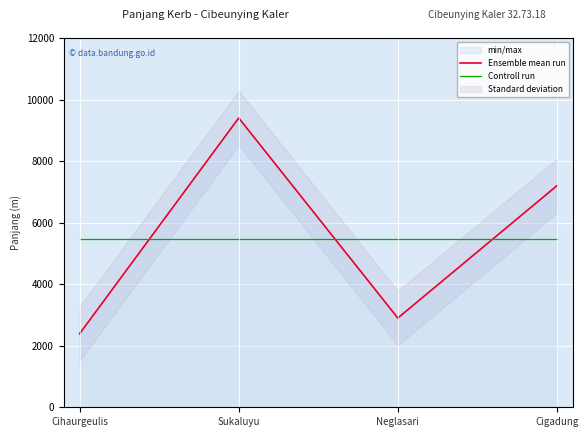

Where is the first local maximum for Ensemble mean run?

Sukaluyu